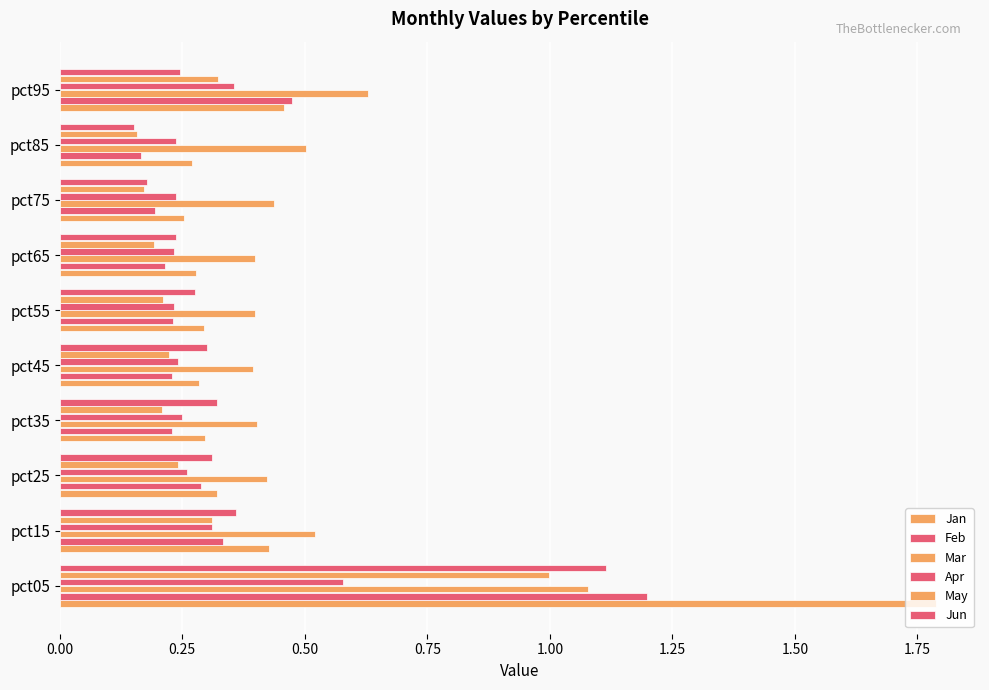

At how many categories does at least one series exceed 0?

10